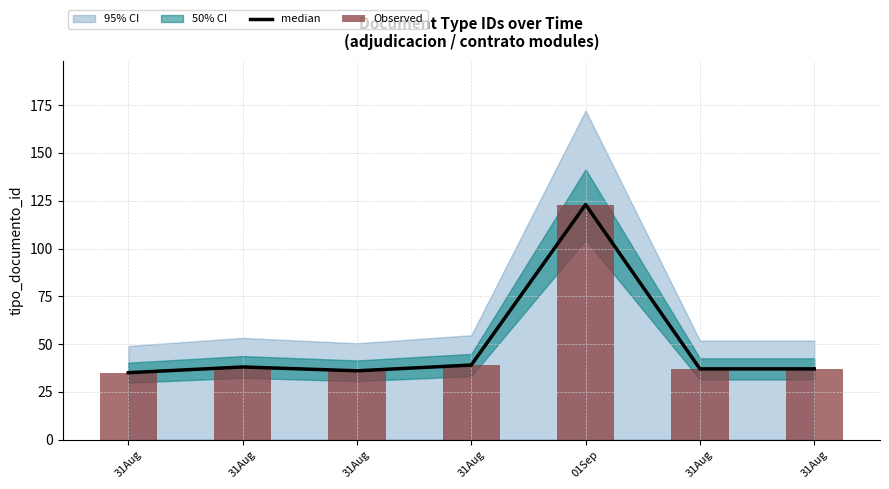

What is the value of the median bar at the 1st from the left?

35